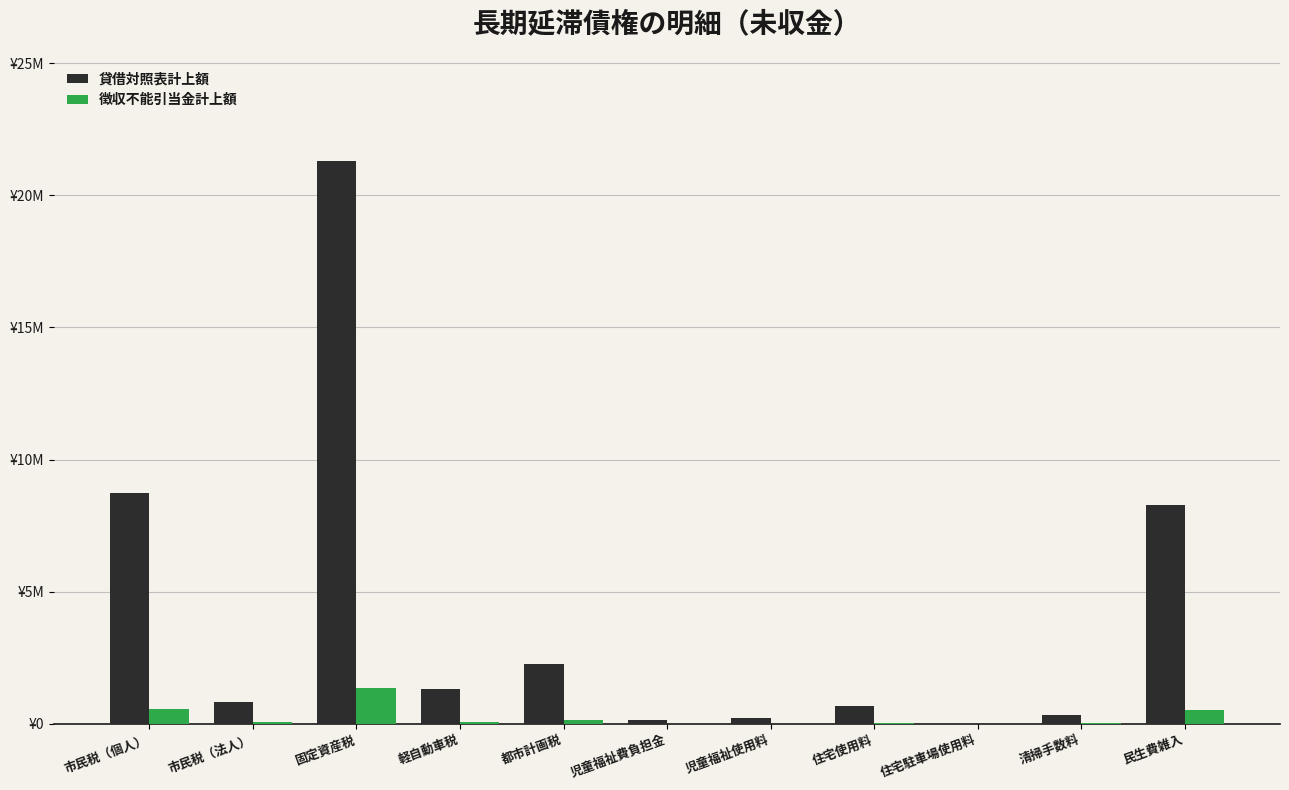

What are all the series names shown in the legend?

貸借対照表計上額, 徴収不能引当金計上額